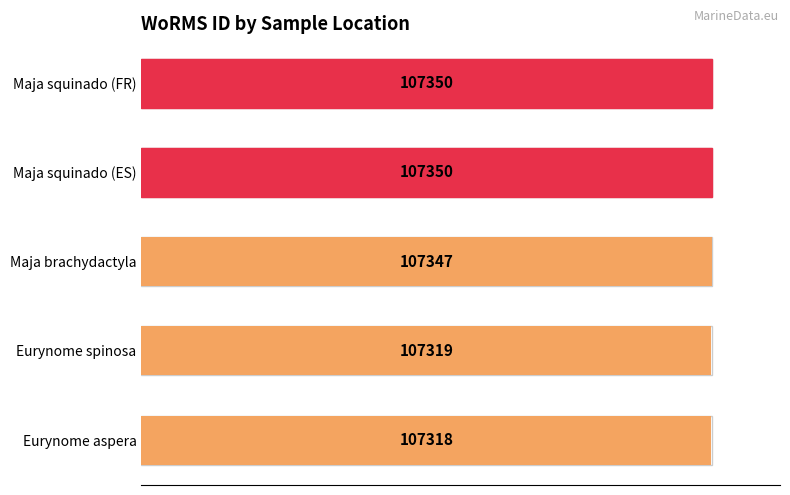

Reading left to right, list all the values displayed in this chart.

0=107318	20000=107319	40000=107347	60000=107350	80000=107350